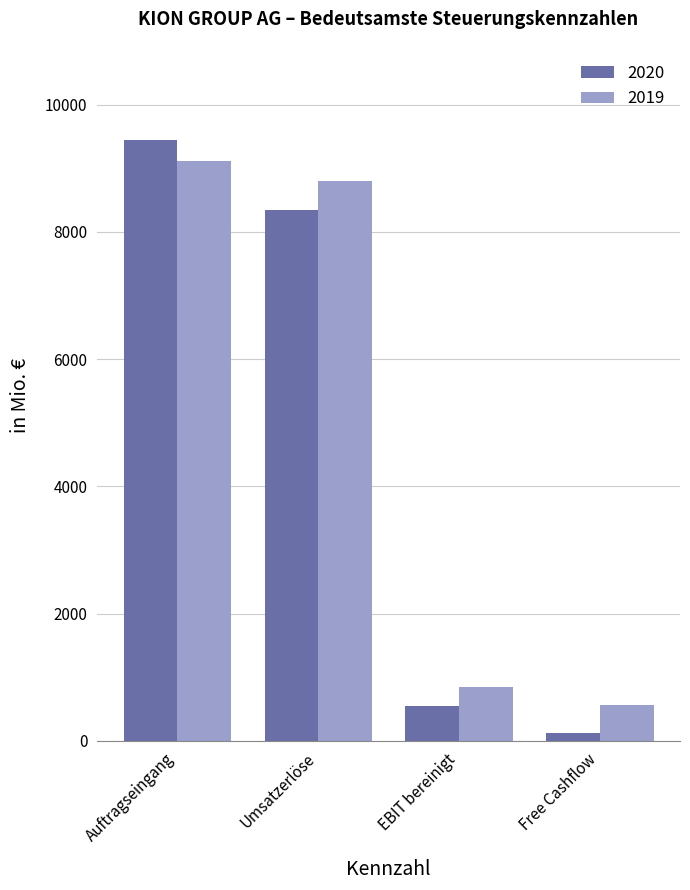

How many bars are there in each group?

2